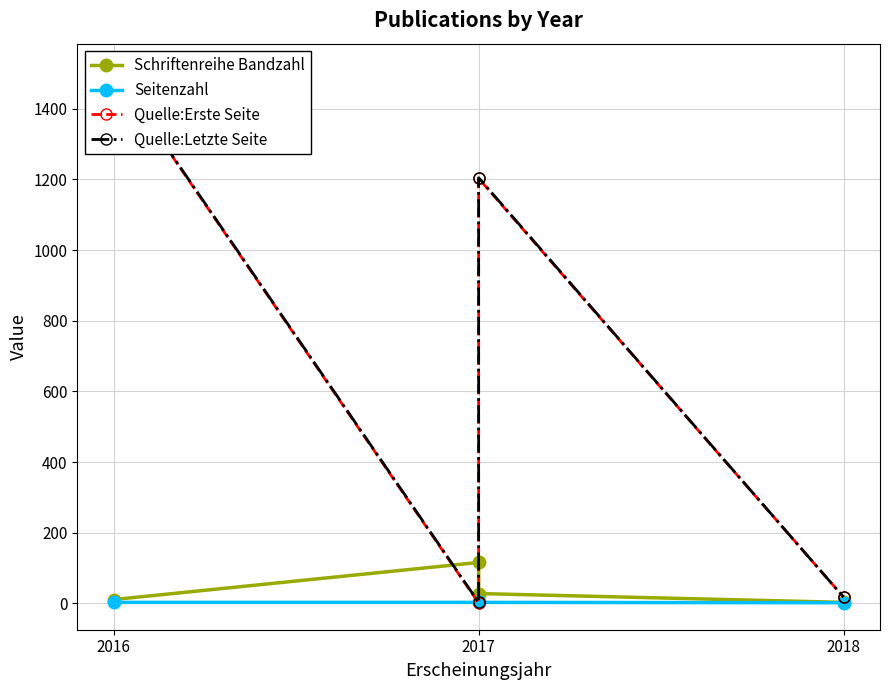

Where is the first local minimum for Quelle:Erste Seite?

2017